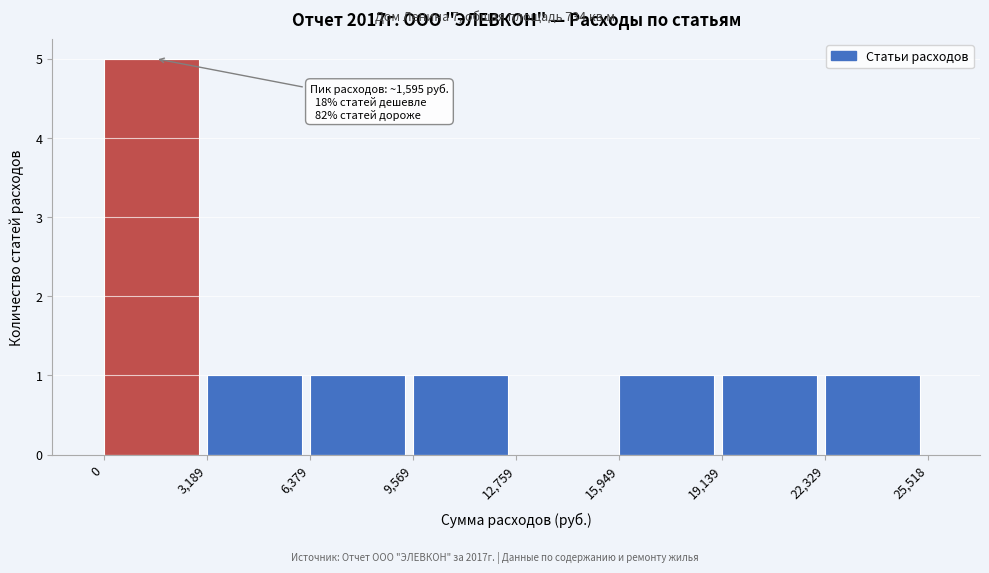

Over which range of the x-axis is the bar tallest?

0 to 3,189